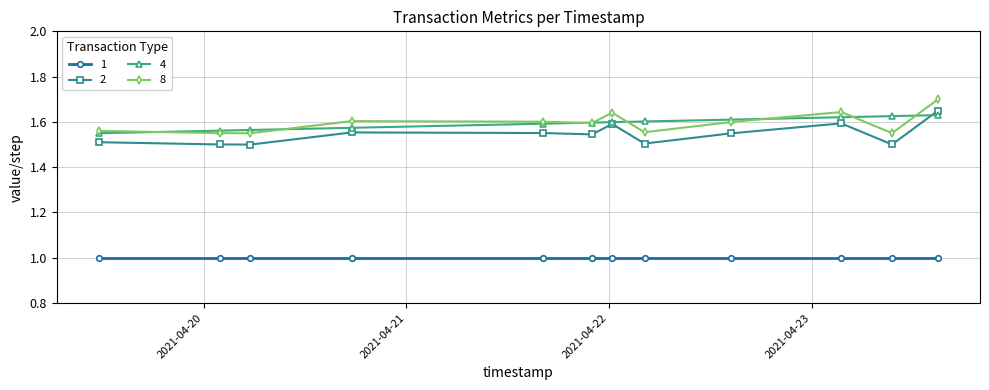

What is the smallest value displayed?

1.0